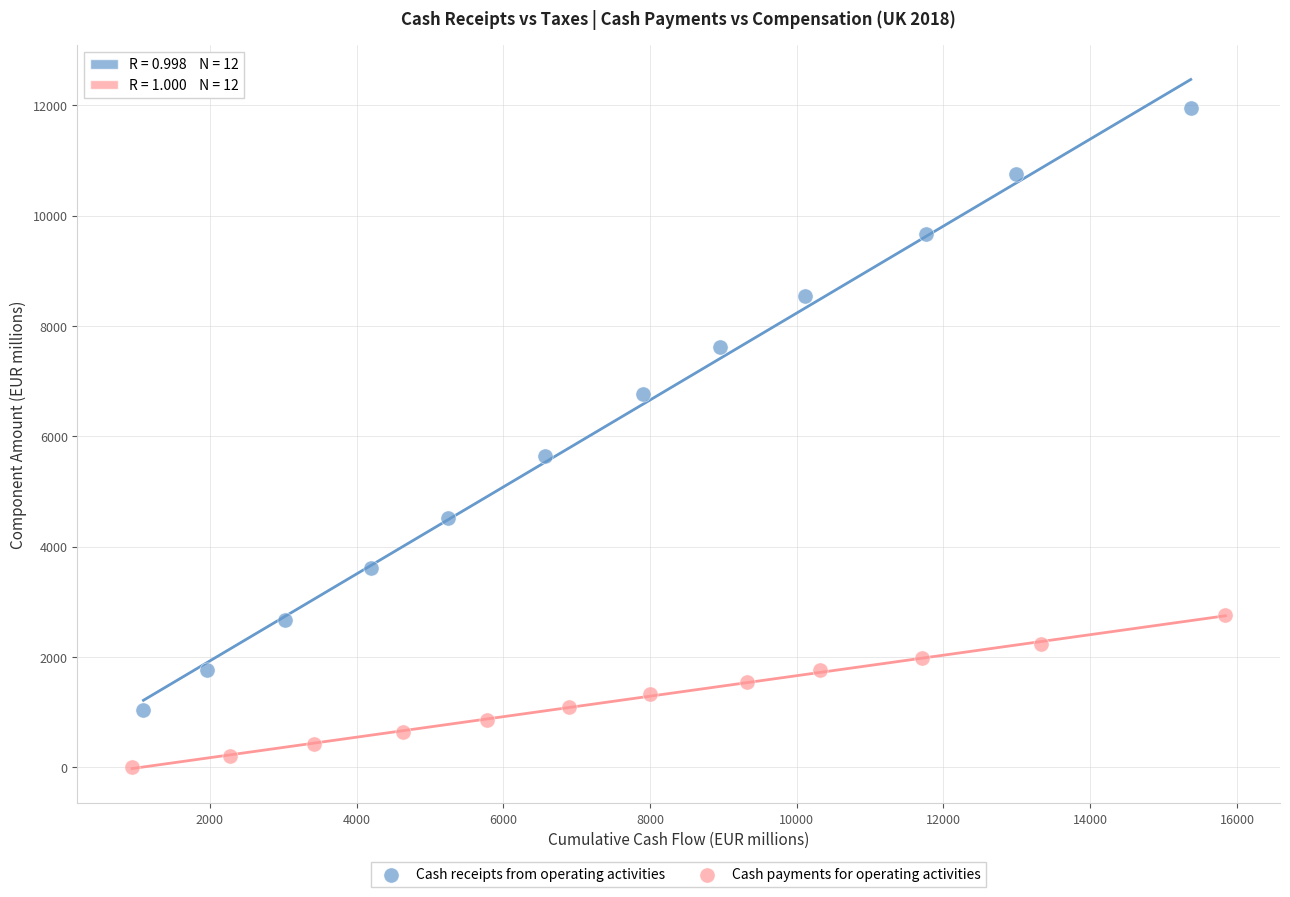

Which series reaches the maximum Y coordinate?

Cash receipts from operating activities